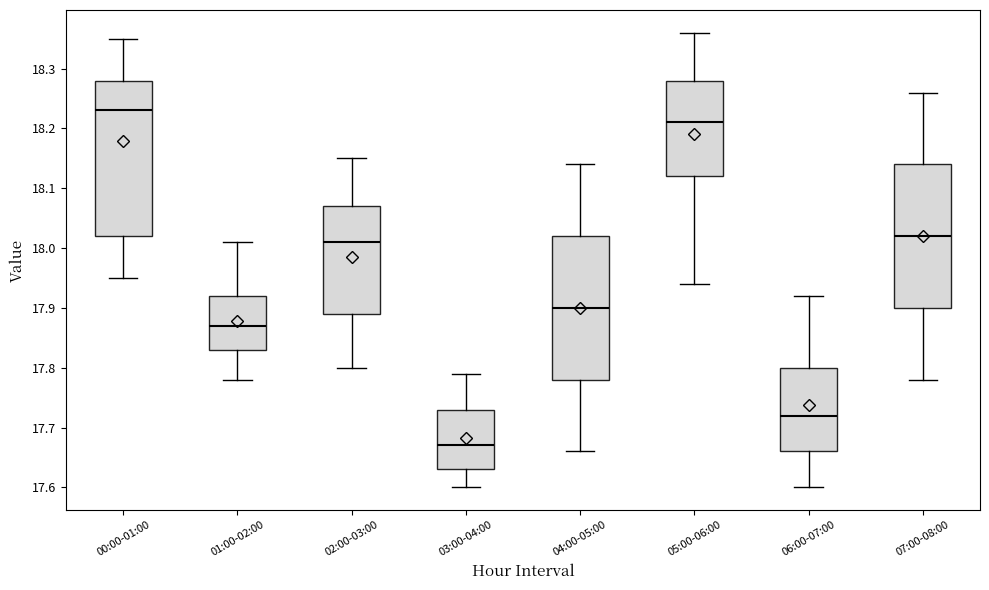

Which box is the tallest, from its lower edge to its upper edge?

00:00-01:00